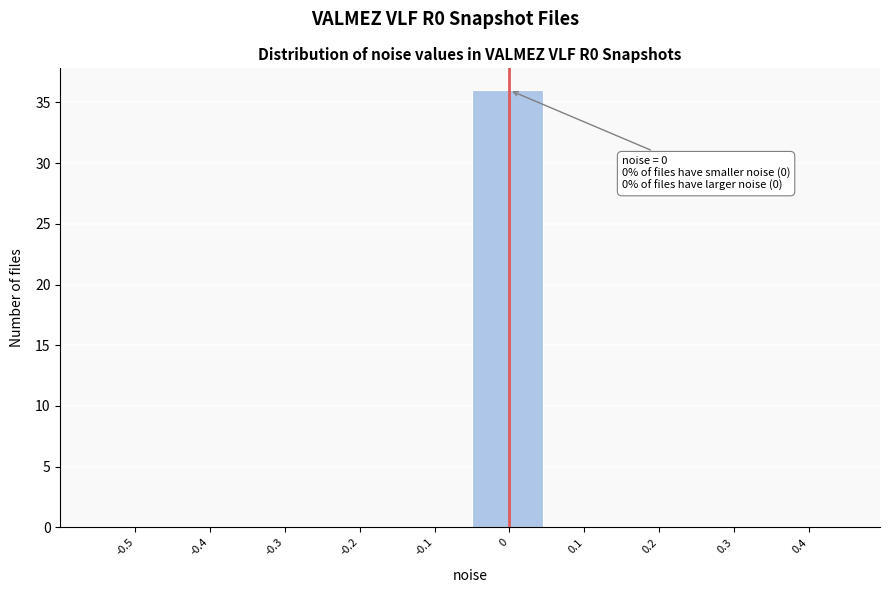

Reading right to left, extract all data points from this chart.

0.4=0	0.3=0	0.2=0	0.1=0	0=36	-0.1=0	-0.2=0	-0.3=0	-0.4=0	-0.5=0